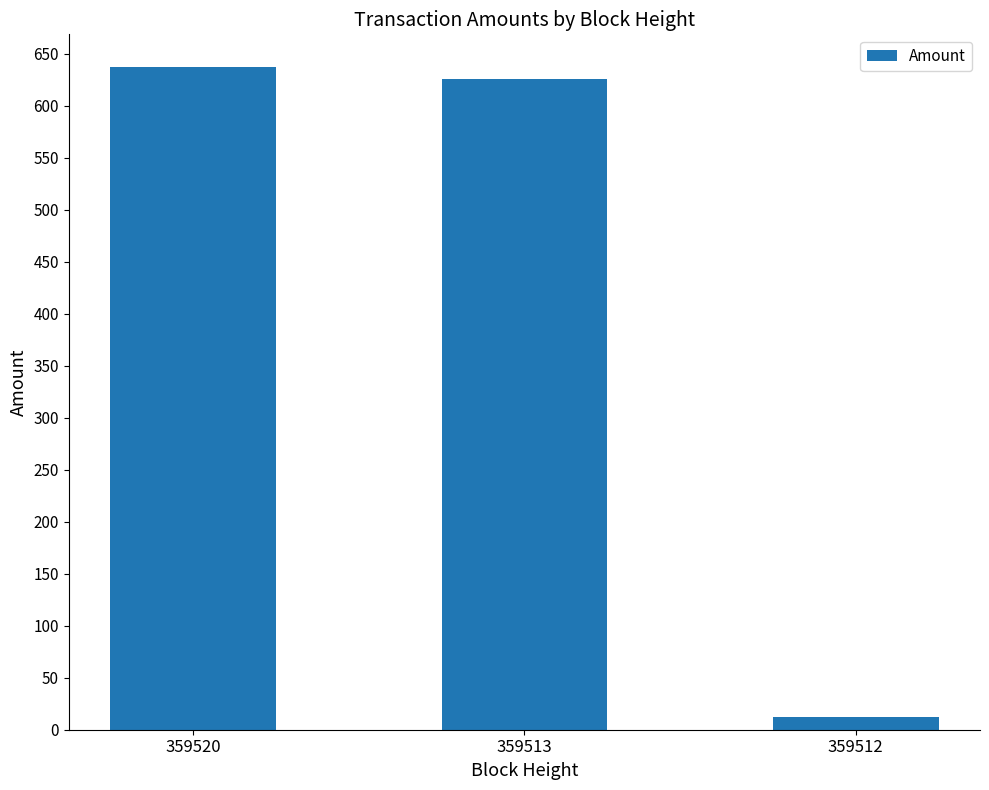

What is the sum of all values?

1275